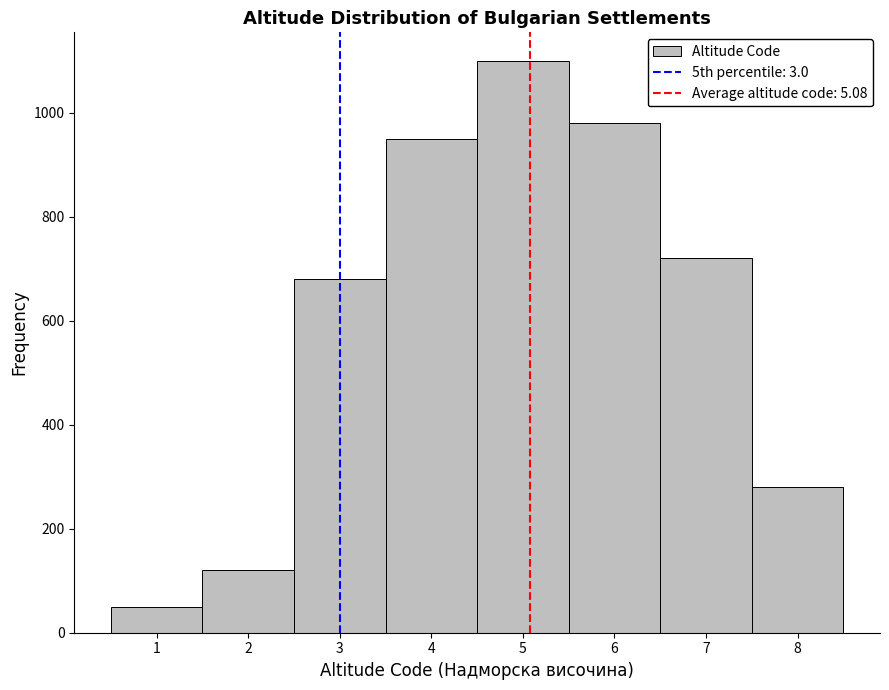

How tall is the bar that spans 6.5 to 7.5 on the x-axis? The values are not printed on the chart, so give them approximately, as read against the axis.

720